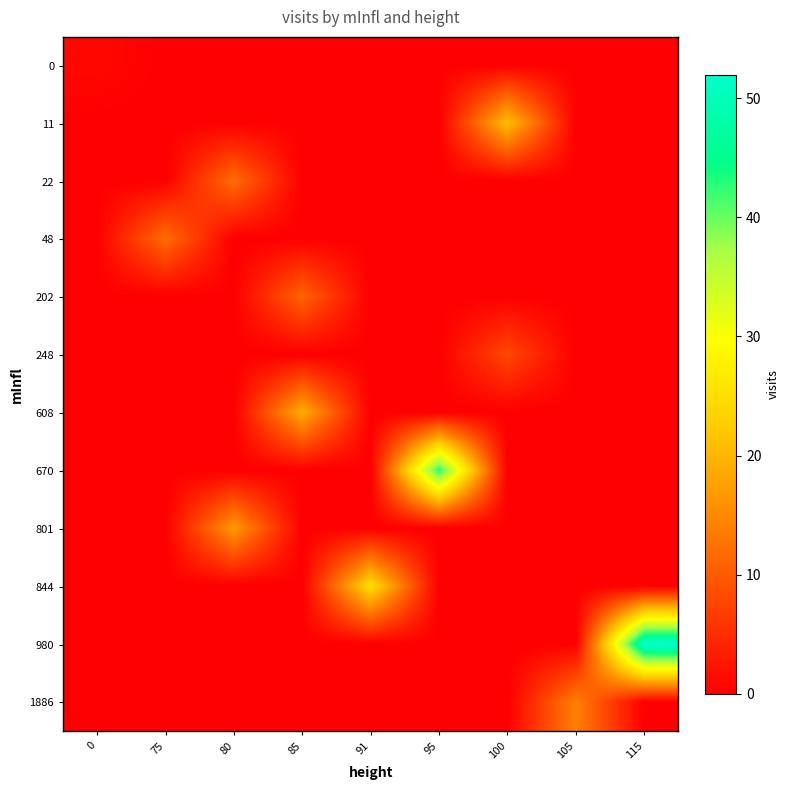

True or false: 1886 has a value of 7 at 115.

False